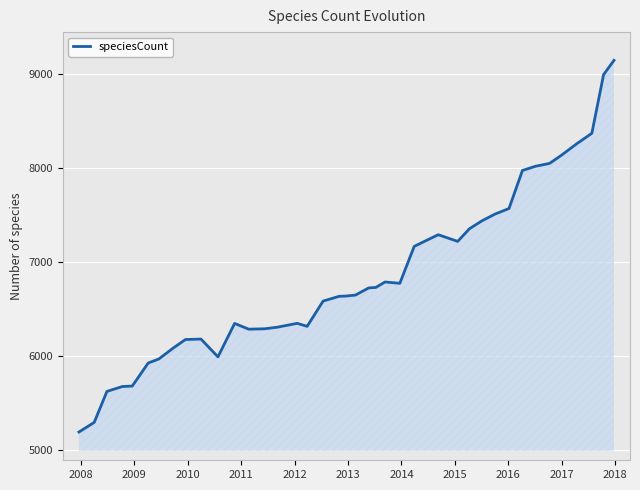

What is the smallest value displayed?

5196